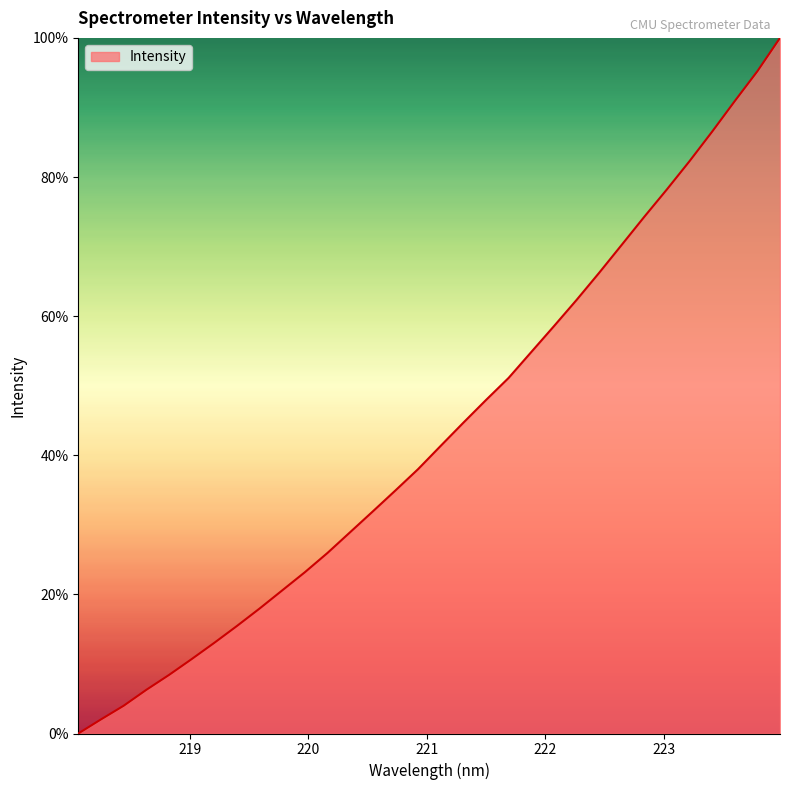

Does the chart display data point markers on the line(s)?

No